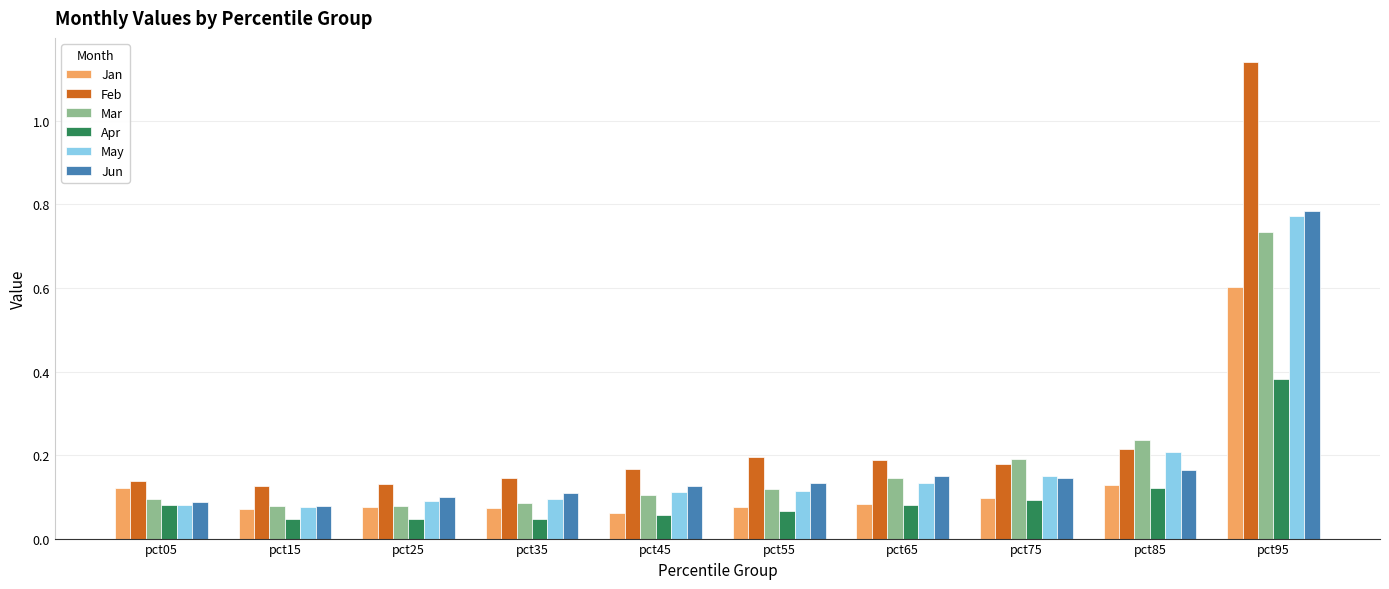

Are the bars horizontal?

No